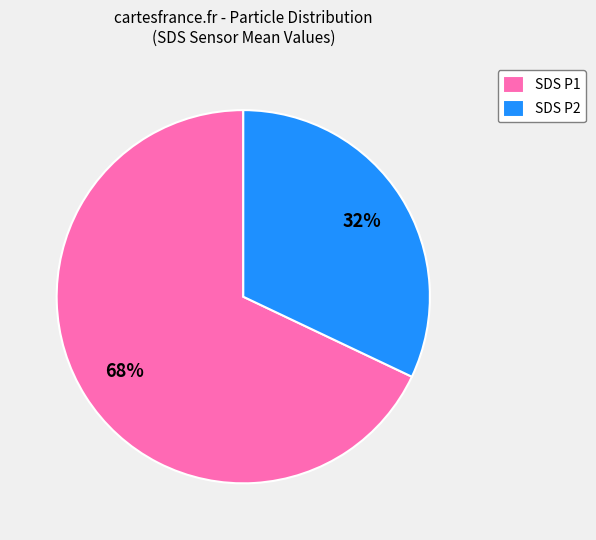

To the nearest percent, what is the difference between the largest and smallest slice percentages?

36%